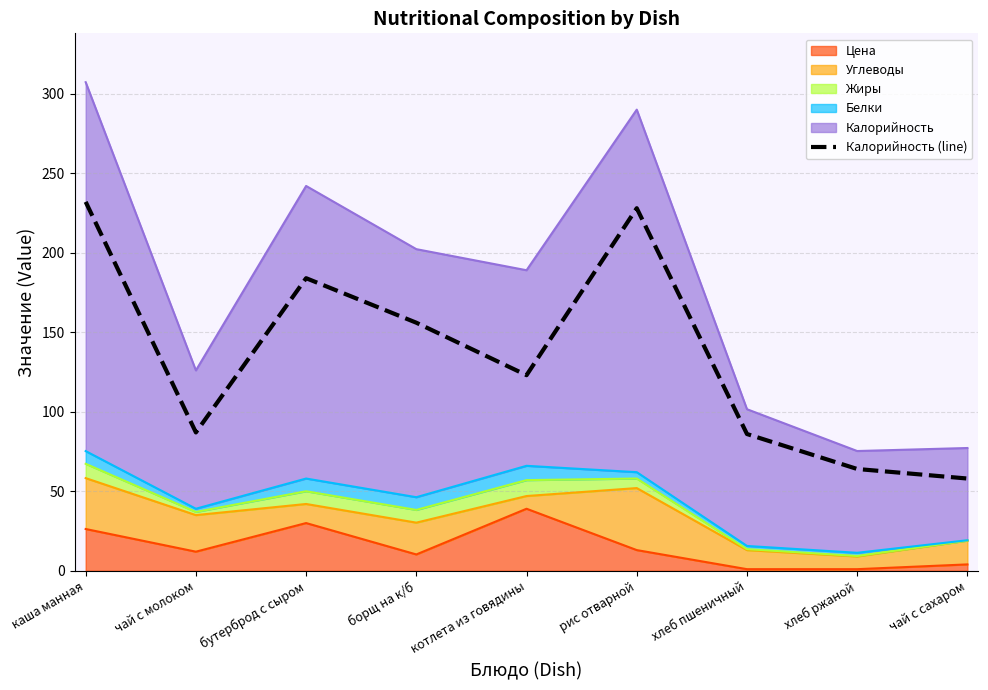

List the labels in order of value, largest first.

каша манная, рис отварной, бутерброд с сыром, борщ на к/б, котлета из говядины, чай с молоком, хлеб пшеничный, хлеб ржаной, чай с сахаром